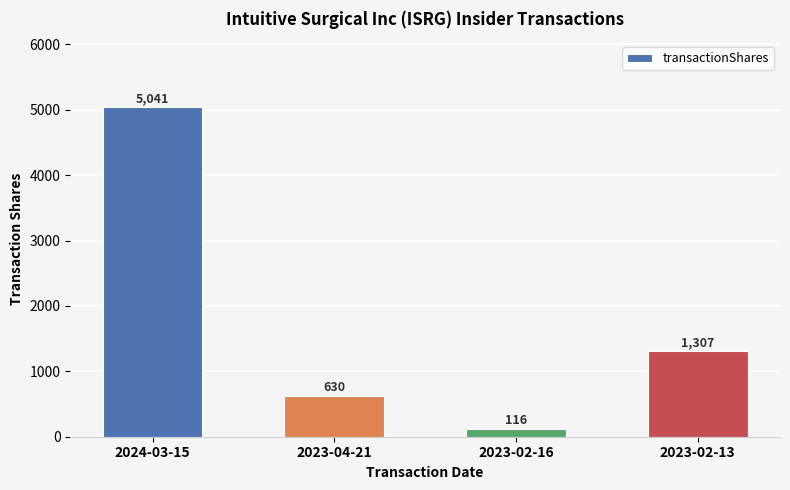

What position from the right is 2023-04-21?

3